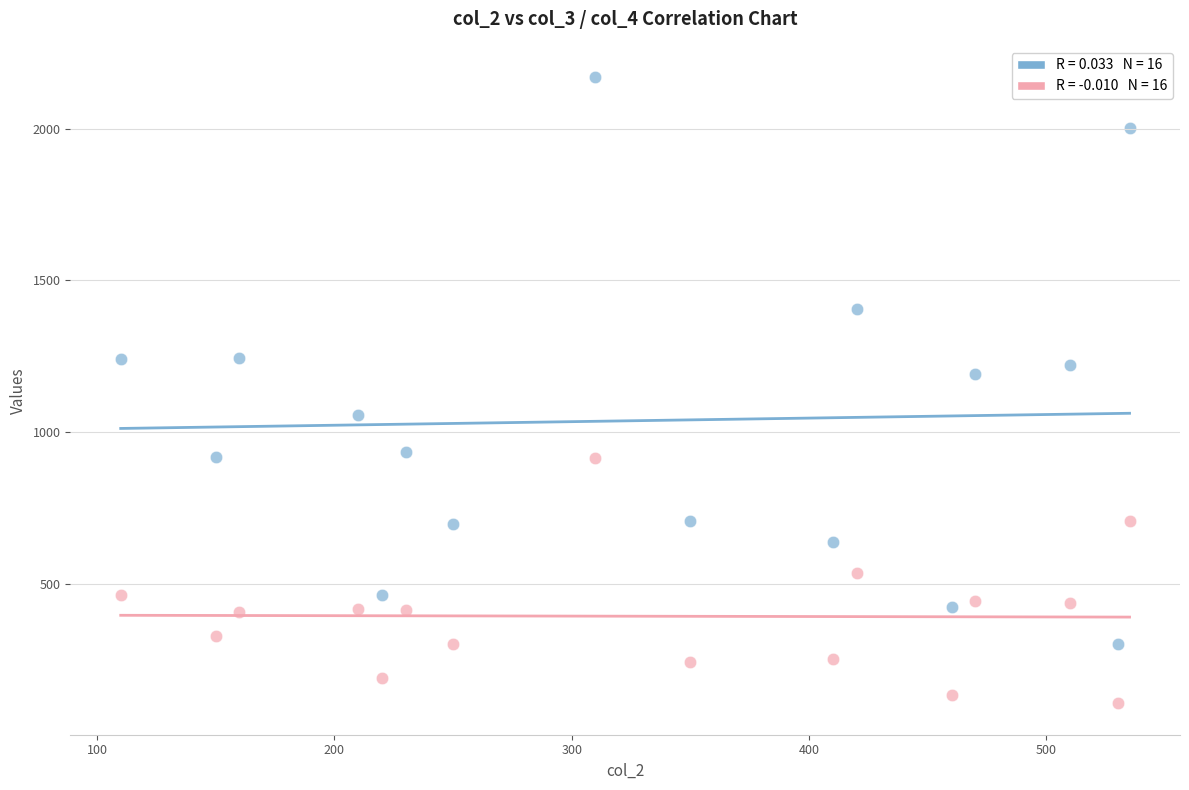

Across all series, what Y value is closest to 1137?

1191